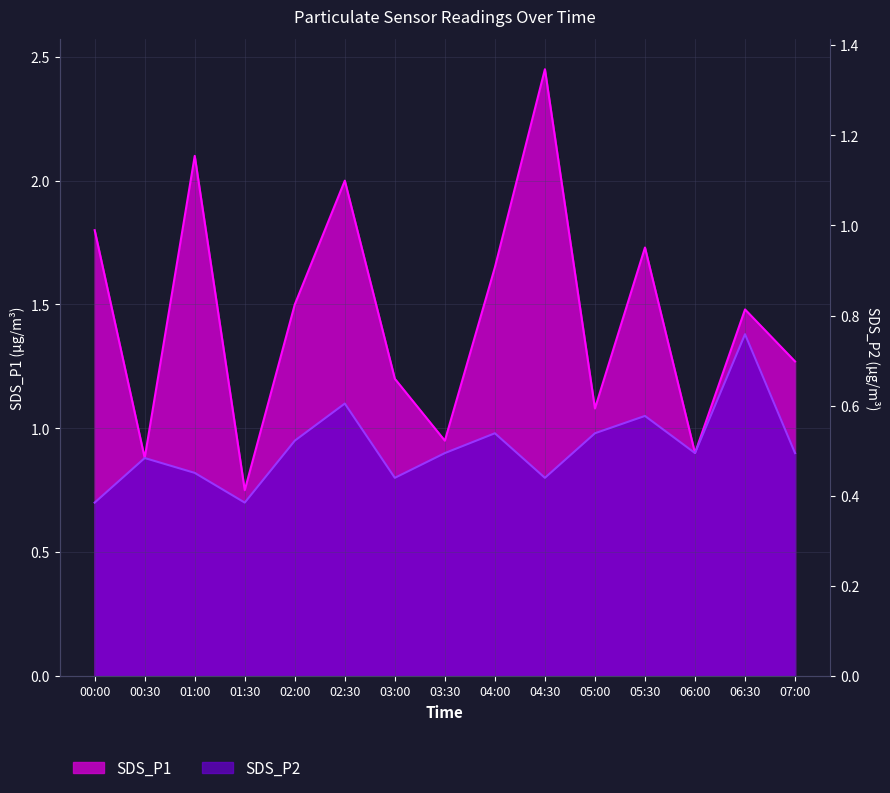

At 00:00, list the series in order from largest to smallest.

SDS_P1, SDS_P2